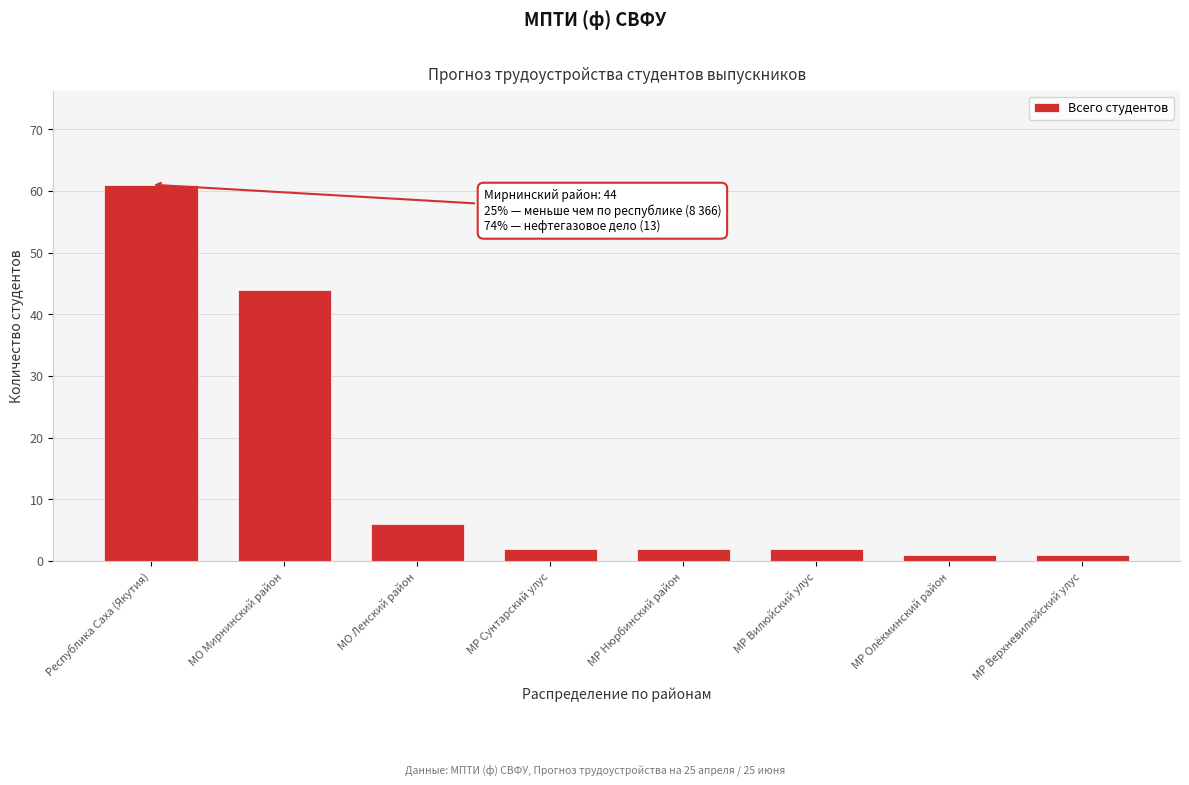

Reading left to right, transcribe all the data shown in this chart.

61	44	6	2	2	2	1	1